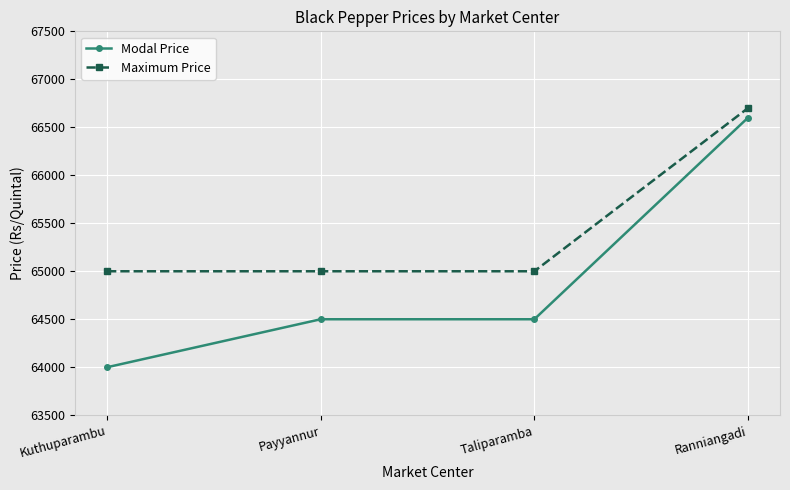

At how many categories does at least one series exceed 64023?

4